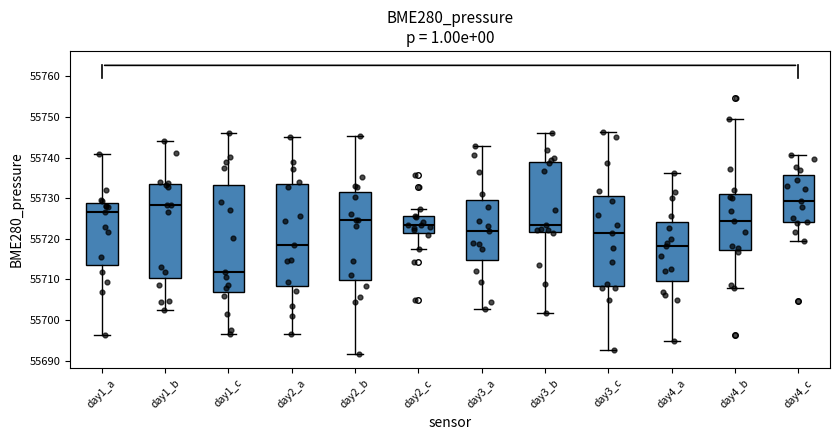

Reading left to right, read every box against the y-axis: the position of its median line, the range the box covers, and the ends of its whiskers. The values are not printed on the chart, so give them approximately, as read against the axis.

day1_a: median 55727, box 55714 to 55729, whiskers 55696 to 55741
day1_b: median 55728, box 55710 to 55733, whiskers 55703 to 55744
day1_c: median 55712, box 55707 to 55733, whiskers 55697 to 55746
day2_a: median 55718, box 55708 to 55733, whiskers 55696 to 55745
day2_b: median 55725, box 55710 to 55731, whiskers 55692 to 55745
day2_c: median 55723, box 55722 to 55726, whiskers 55718 to 55727
day3_a: median 55722, box 55715 to 55729, whiskers 55703 to 55743
day3_b: median 55723, box 55722 to 55739, whiskers 55702 to 55746
day3_c: median 55721, box 55708 to 55731, whiskers 55693 to 55746
day4_a: median 55718, box 55710 to 55724, whiskers 55695 to 55736
day4_b: median 55724, box 55717 to 55731, whiskers 55708 to 55750
day4_c: median 55729, box 55724 to 55736, whiskers 55720 to 55741